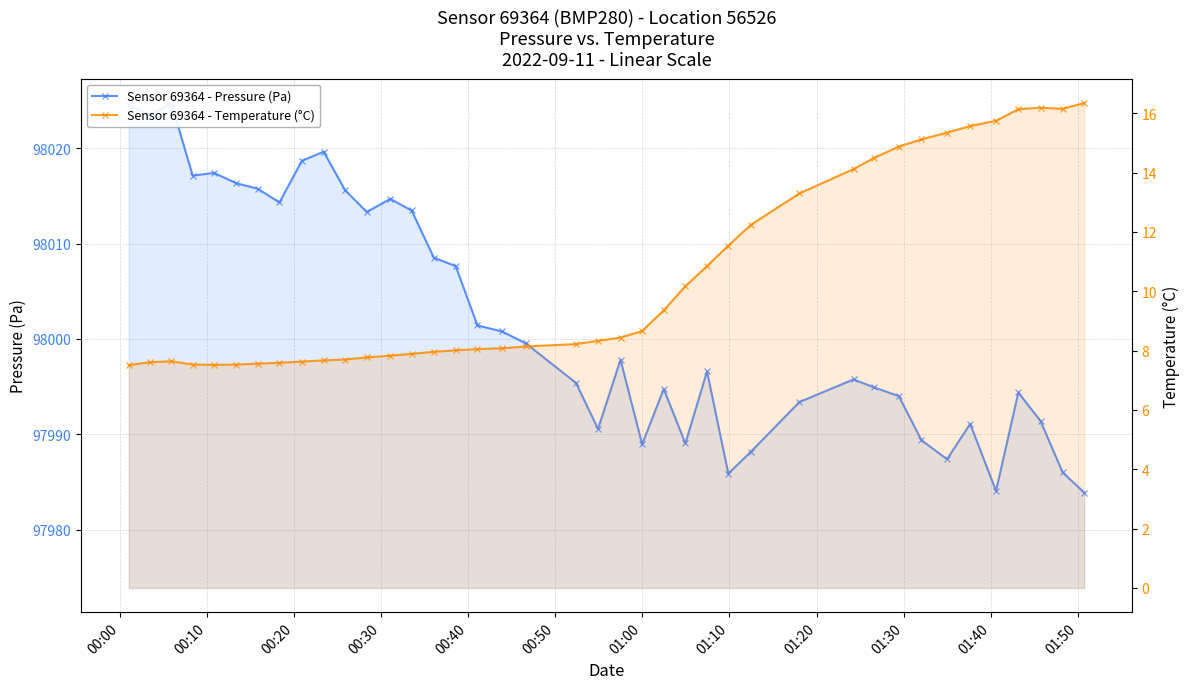

What are all the series names shown in the legend?

Sensor 69364 - Pressure (Pa), Sensor 69364 - Temperature (°C)